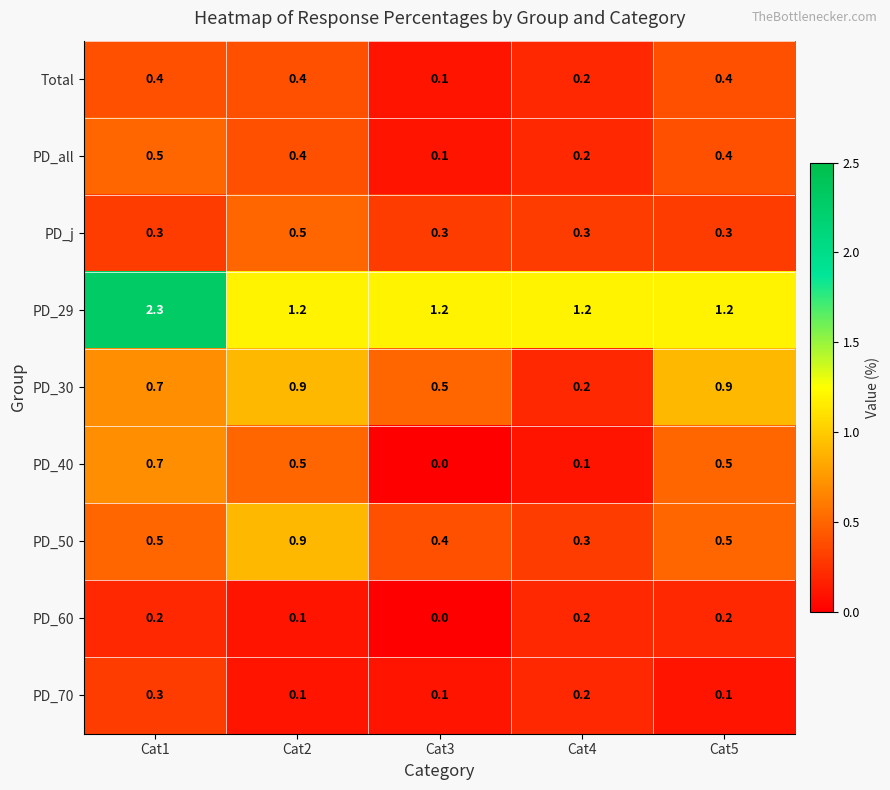

What is the total value across all series at Cat5?

4.5